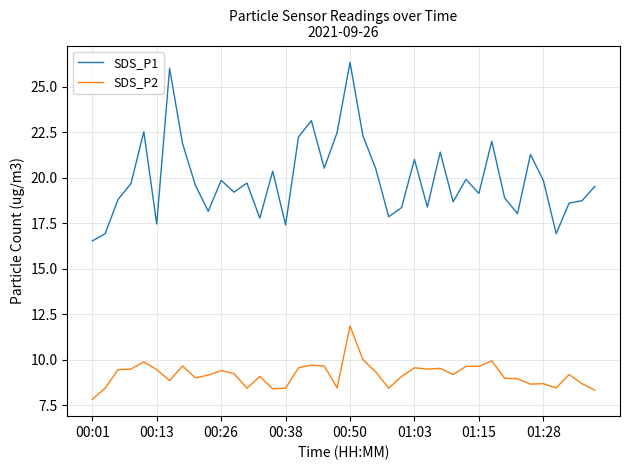

Which series has the widest spread of values?

SDS_P1